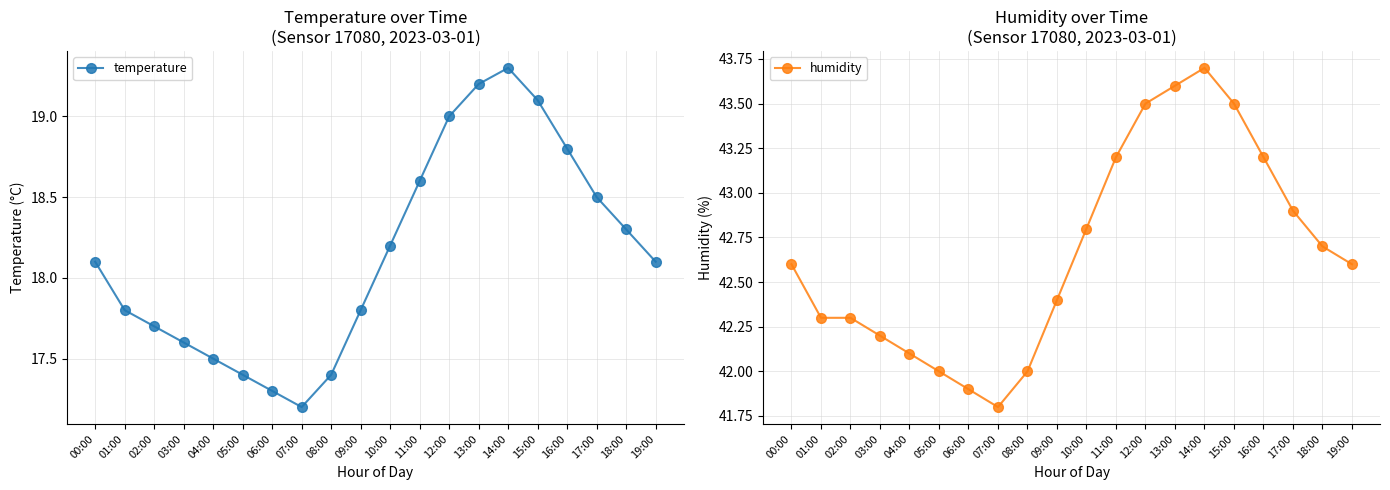

How many lines are shown in the chart?

2